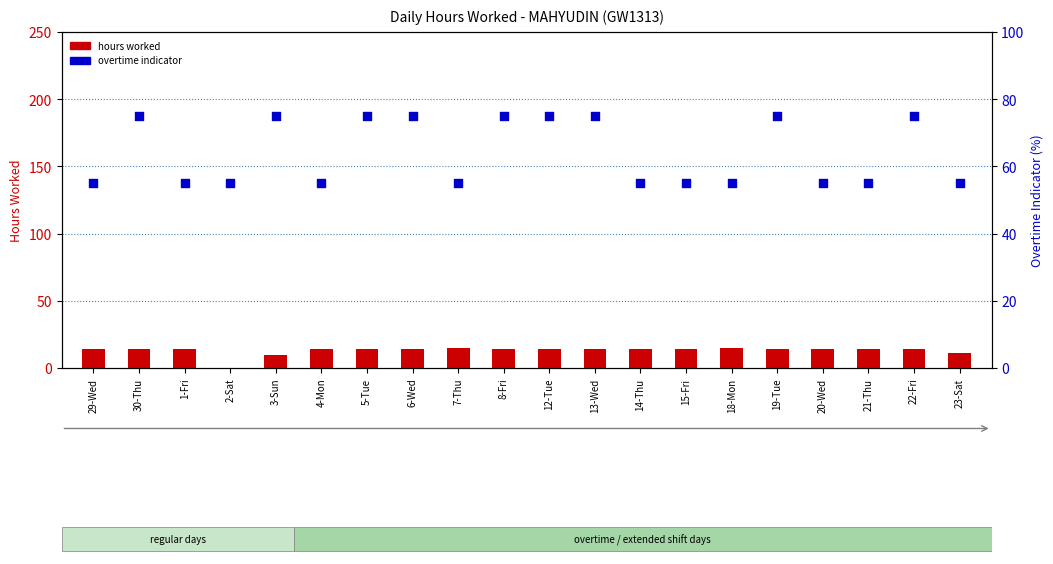

At how many categories does at least one series exceed 70?

9